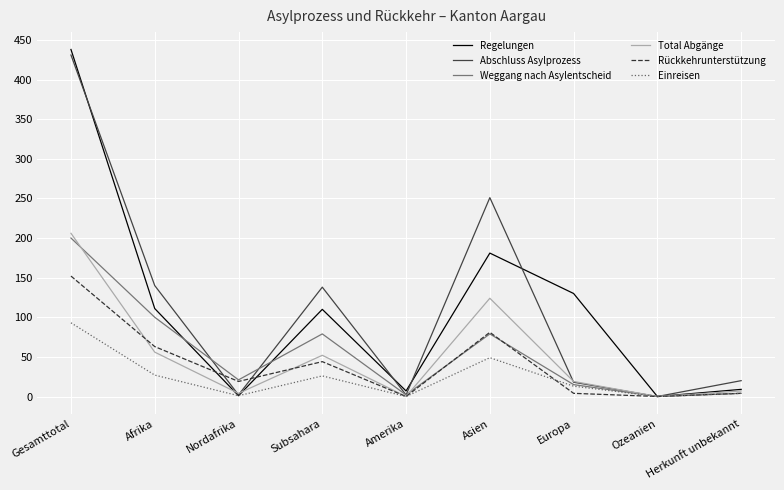

What is the difference between the maximum and minimum values in the Weggang nach Asylentscheid series?

200